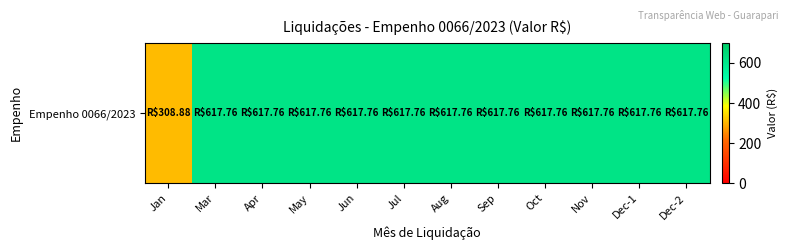

Reading left to right, extract all data points from this chart.

308.9	617.8	617.8	617.8	617.8	617.8	617.8	617.8	617.8	617.8	617.8	617.8